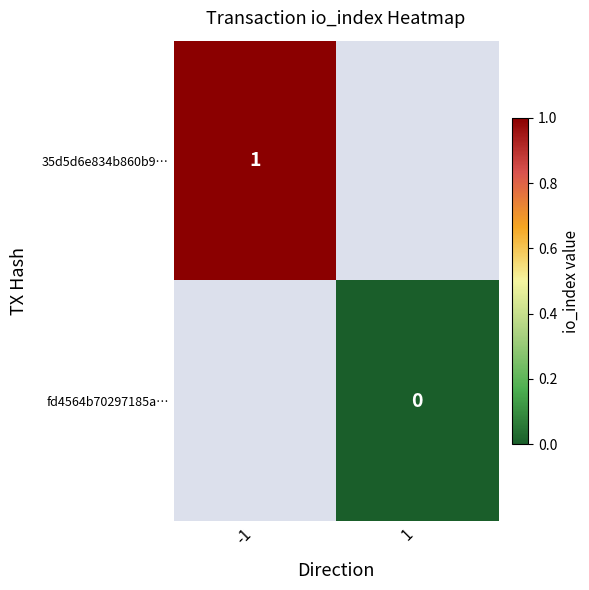

The 35d5d6e834b860b9… series shows 1 at -1. True or false?

True